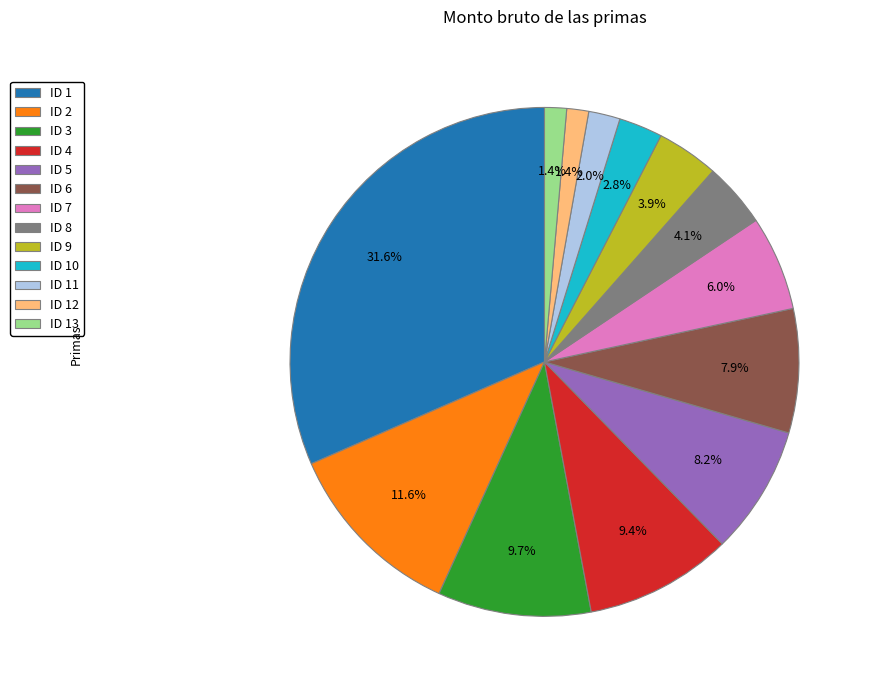

What is the ratio of the value at ID 8 to the value at ID 13?

2.9